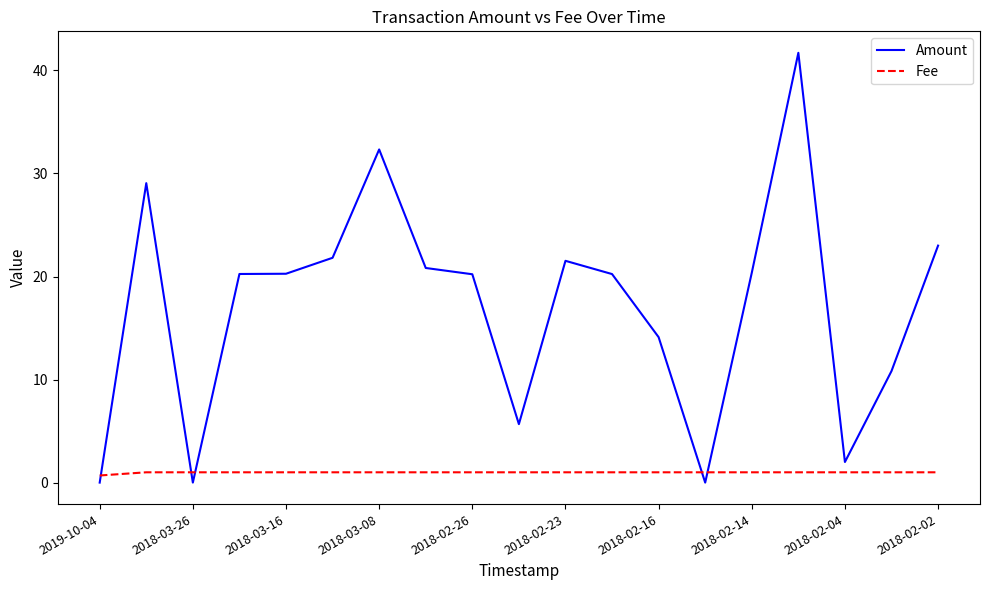

What is the maximum value shown in the chart?

41.7